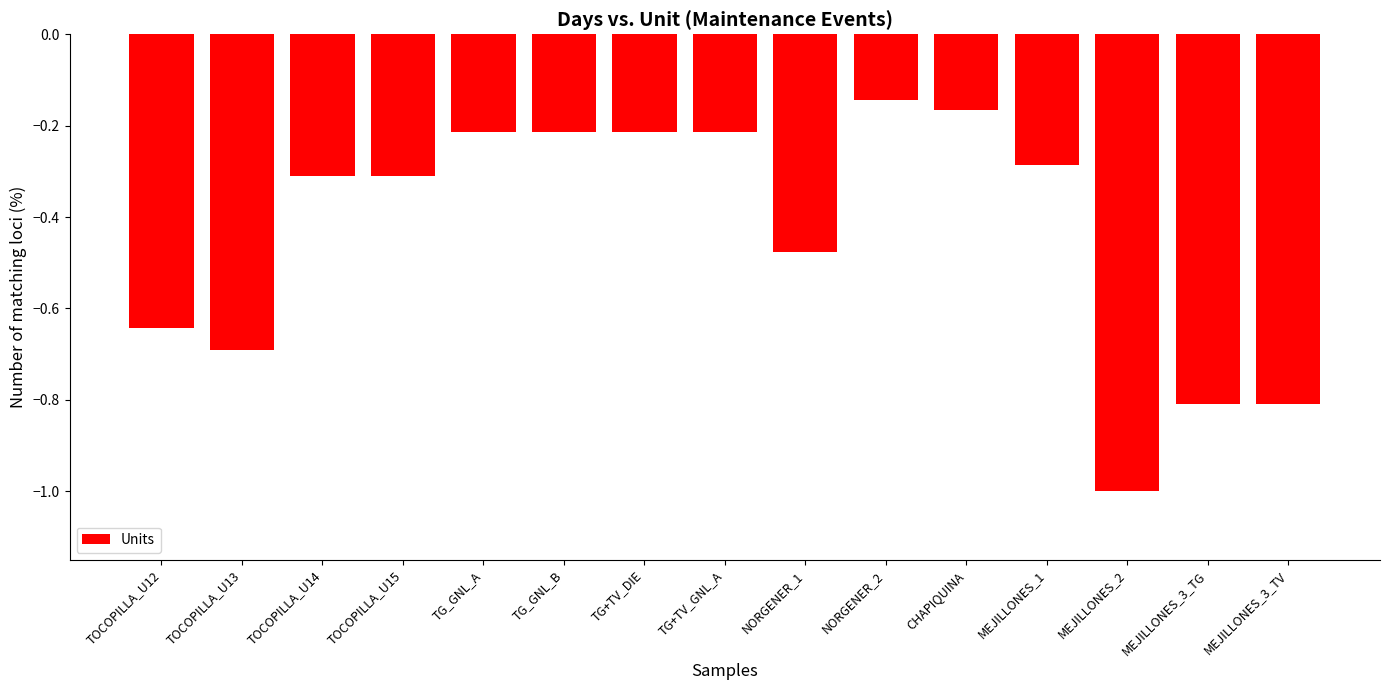

Where is the data nearest to the value 0?

NORGENER_2